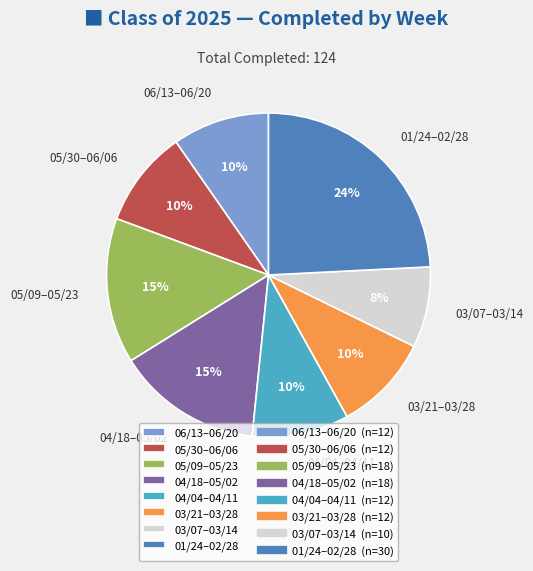

True or false: 04/18–05/02 accounts for 15% of the total.

True